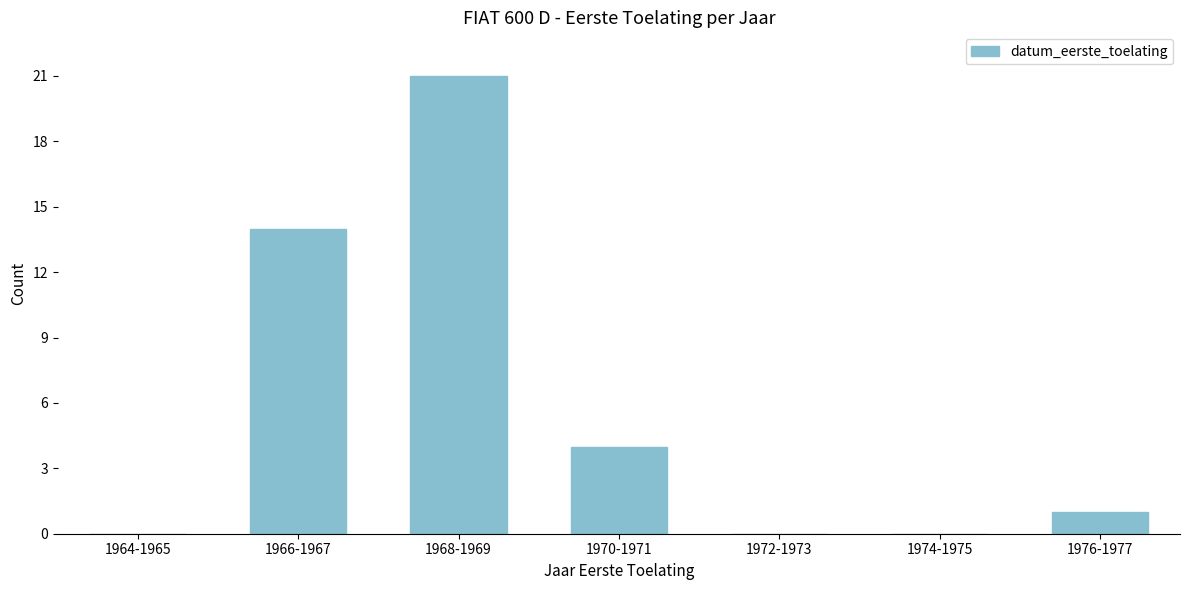

Reading left to right, extract all data points from this chart.

1964-1965=0	1966-1967=14	1968-1969=21	1970-1971=4	1972-1973=0	1974-1975=0	1976-1977=1